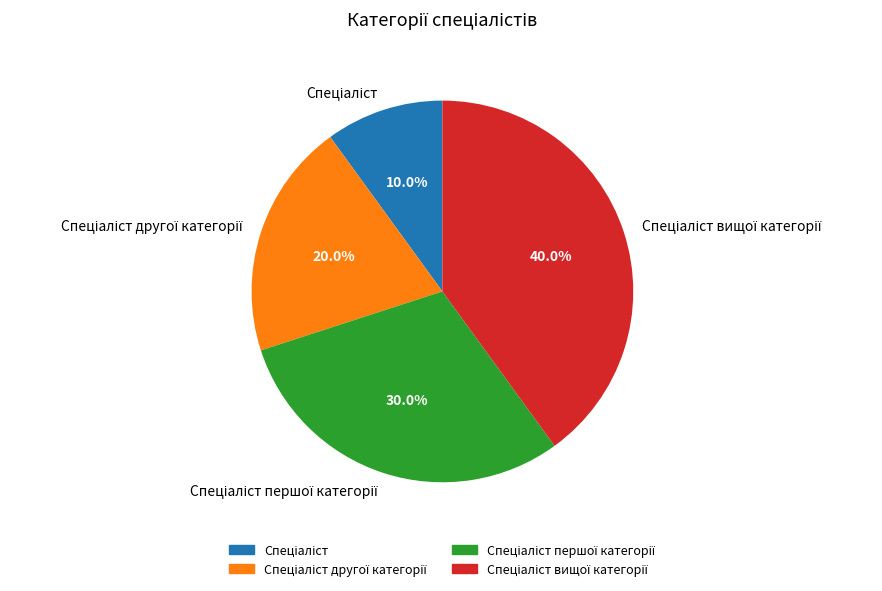

Is there a majority slice in this chart?

No